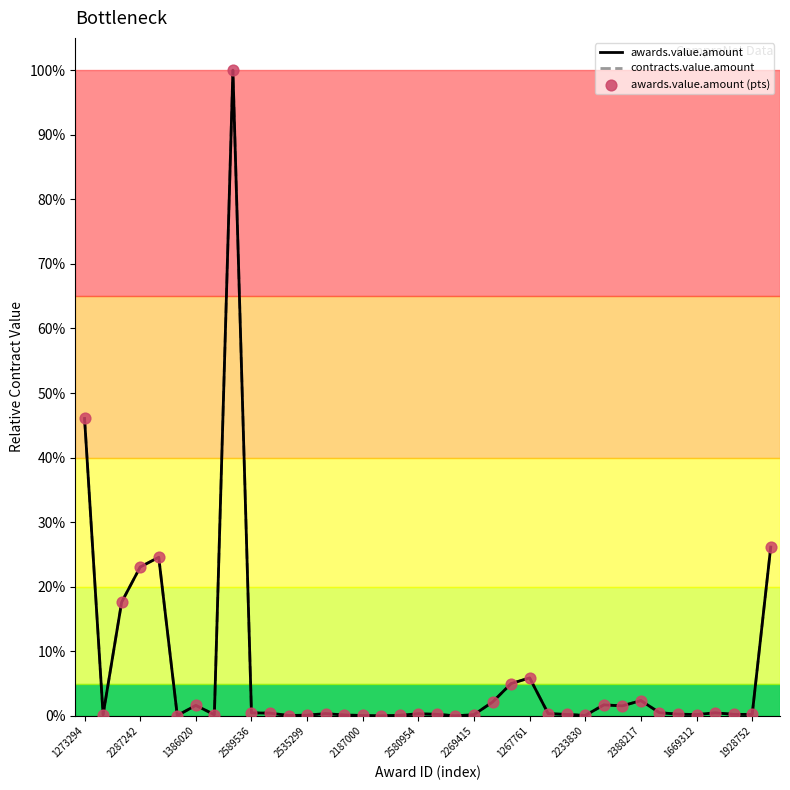

Which series has the largest total across all categories?

awards.value.amount